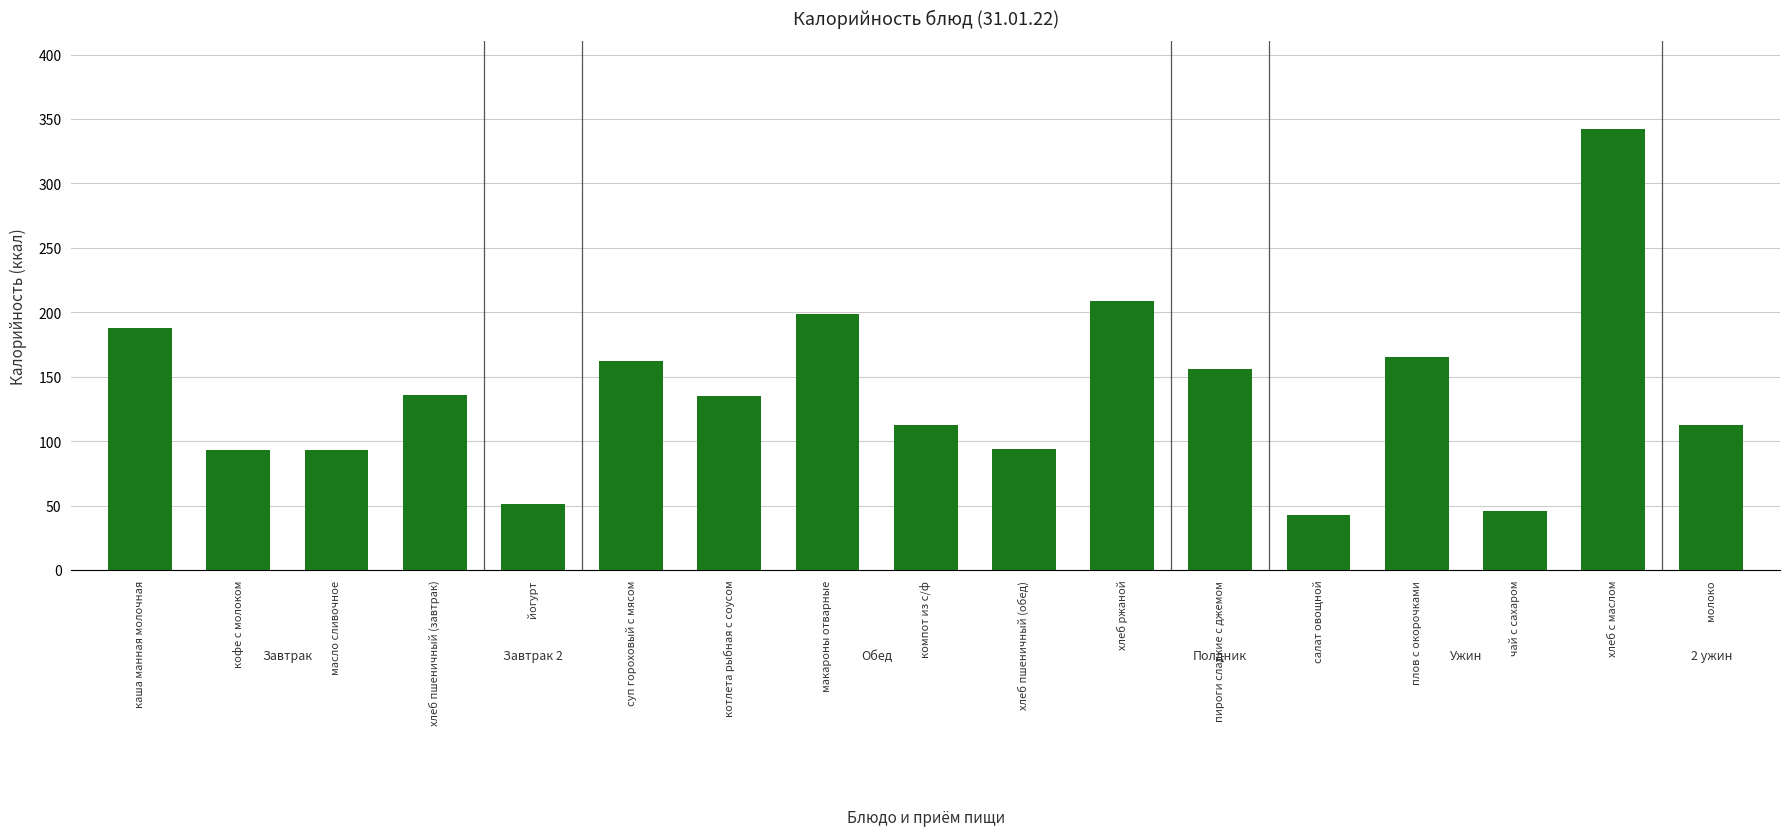

Between йогурт and компот из с/ф, which is larger?

компот из с/ф